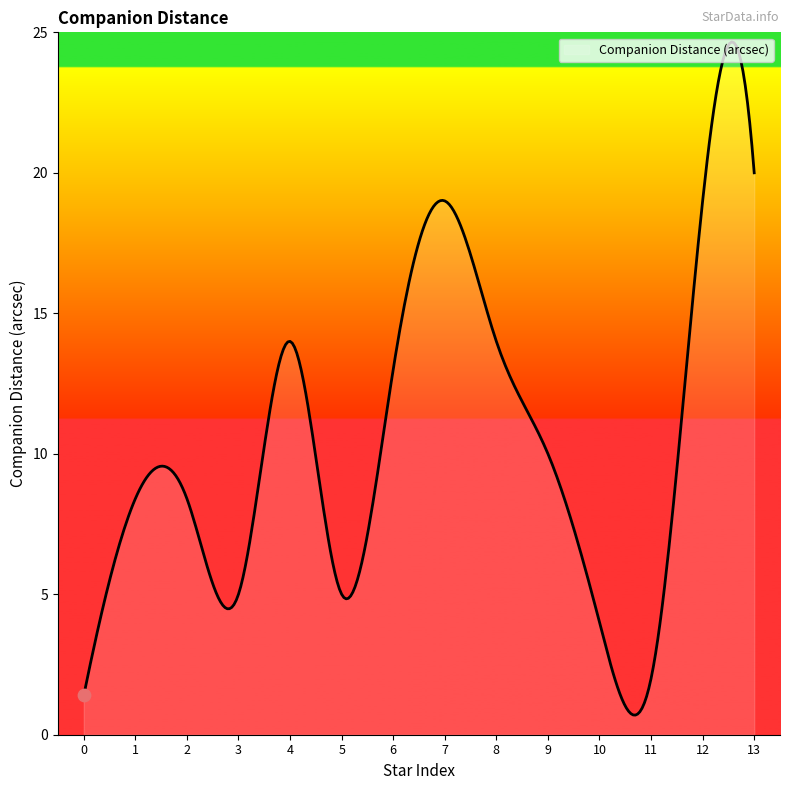

What is the difference between the maximum and minimum values?

24.0